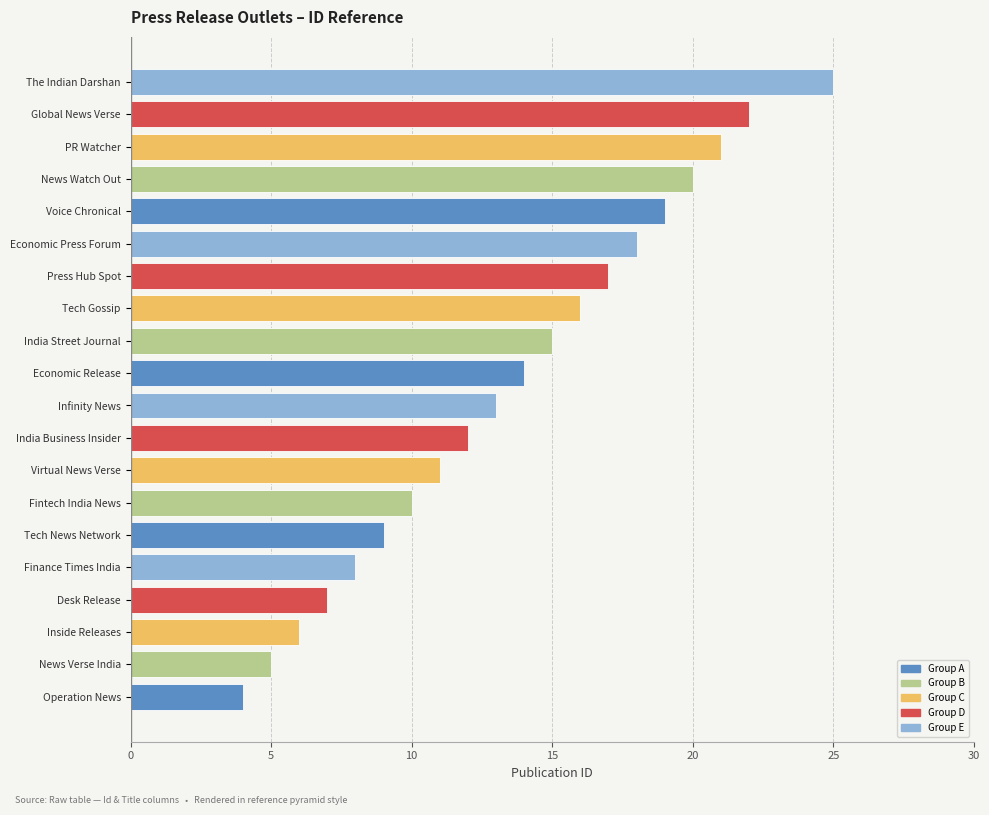

Reading bottom to top, list all the values displayed in this chart.

Operation News=4	News Verse India=5	Inside Releases=6	Desk Release=7	Finance Times India=8	Tech News Network=9	Fintech India News=10	Virtual News Verse=11	India Business Insider=12	Infinity News=13	Economic Release=14	India Street Journal=15	Tech Gossip=16	Press Hub Spot=17	Economic Press Forum=18	Voice Chronical=19	News Watch Out=20	PR Watcher=21	Global News Verse=22	The Indian Darshan=25